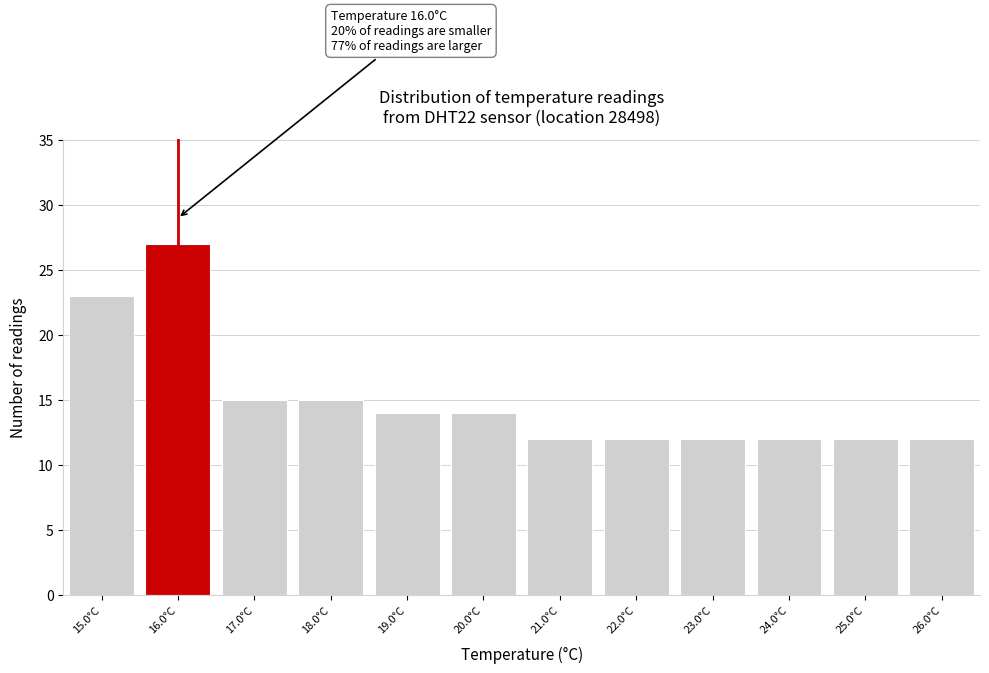

Which range on the x-axis has the tallest bar?

15.5 to 16.5